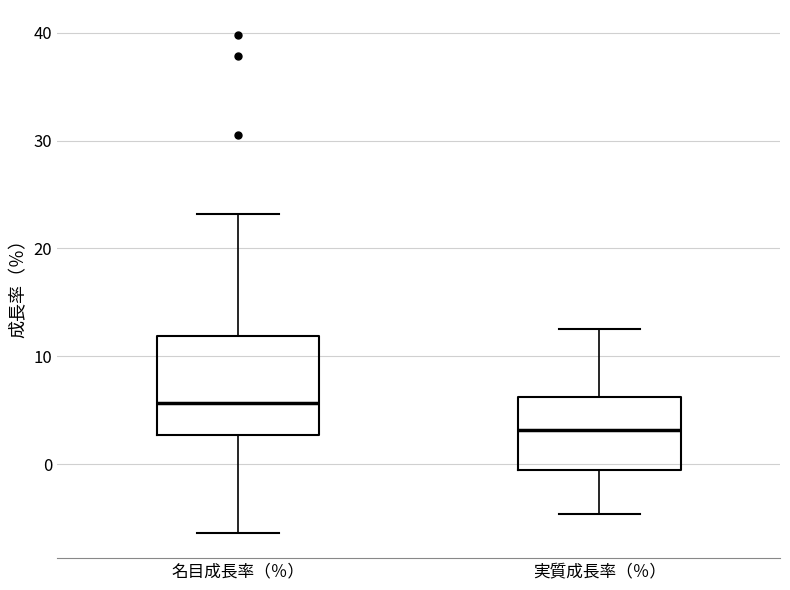

Which box has the highest median line?

名目成長率（％）